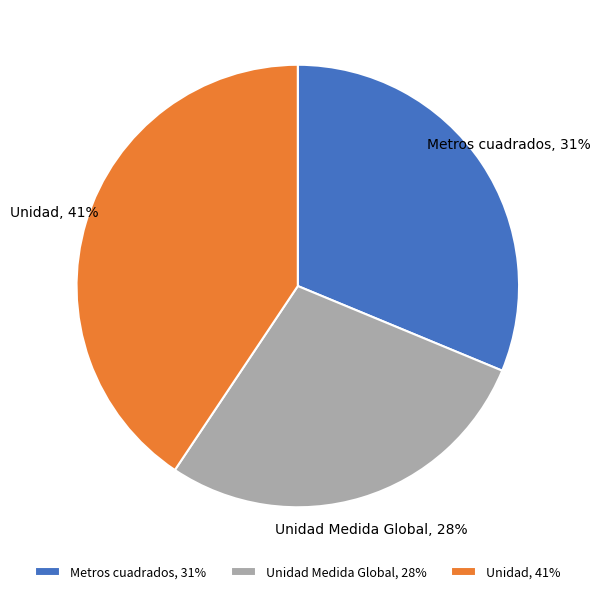

The Unidad slice represents 41% of the pie. True or false?

True